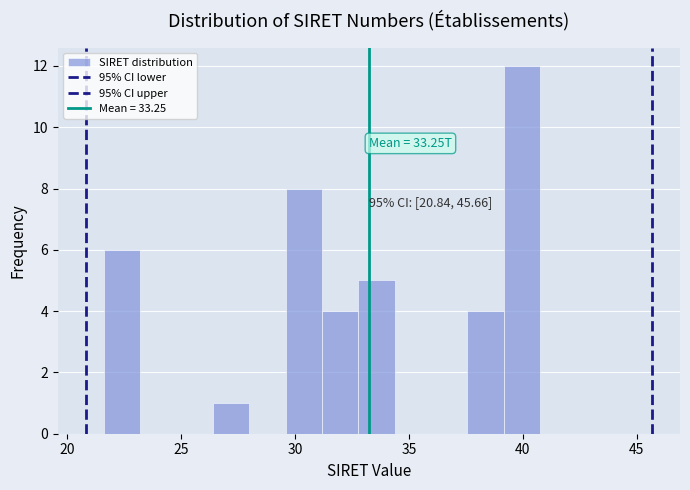

Read against the x-axis, roughly where is the centre of the tallest bar?

40.0